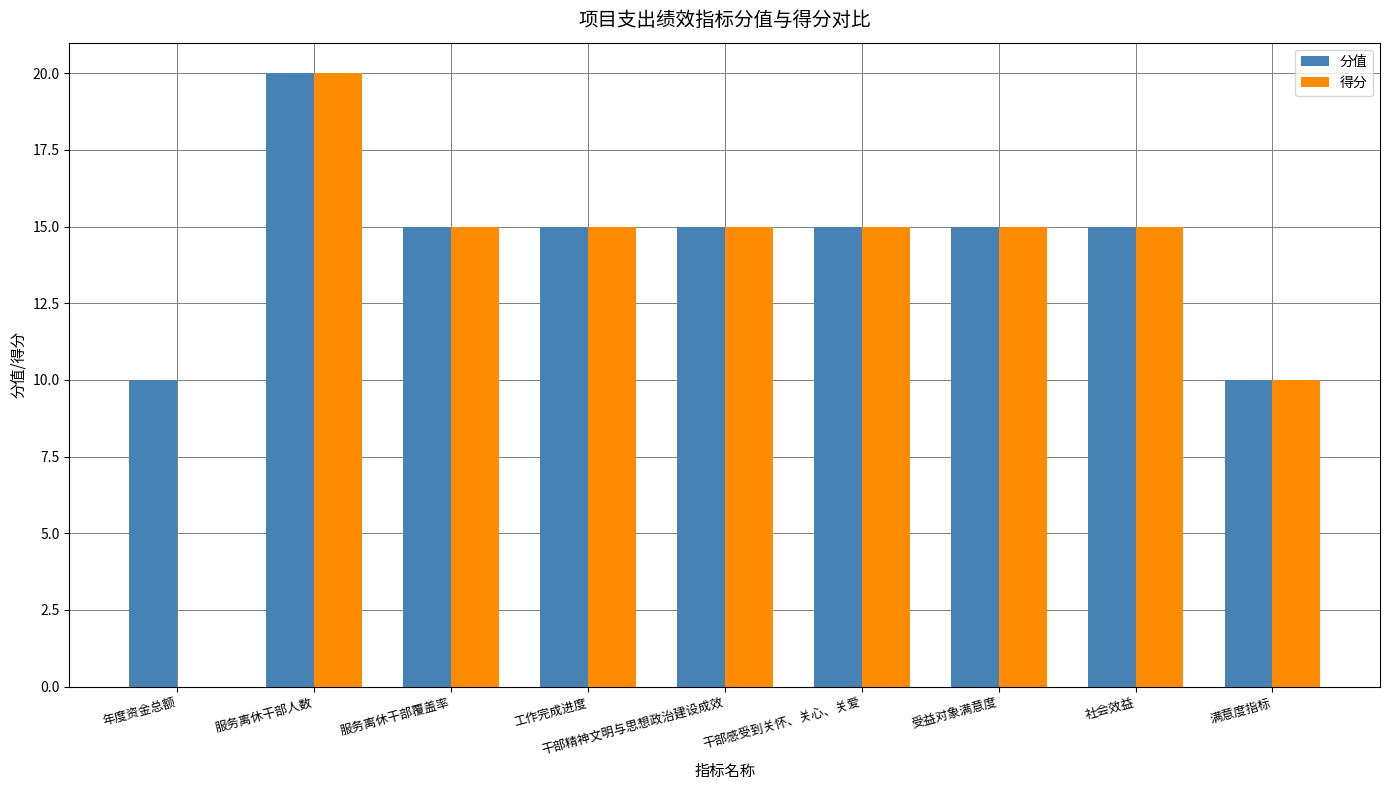

Which series has the largest total across all categories?

分值